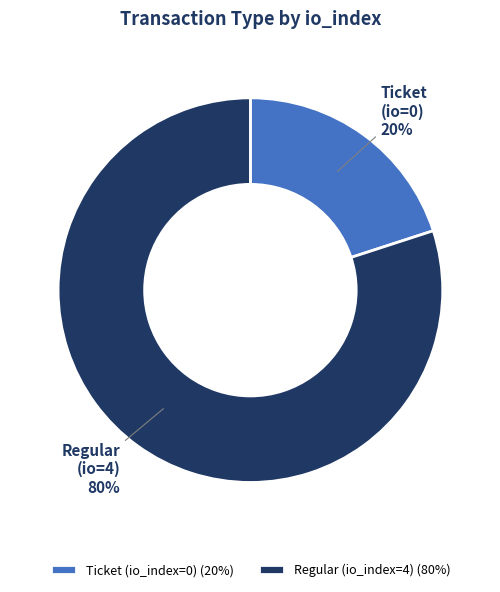

The Regular (io_index=4) (80%) slice represents 65% of the pie. True or false?

False